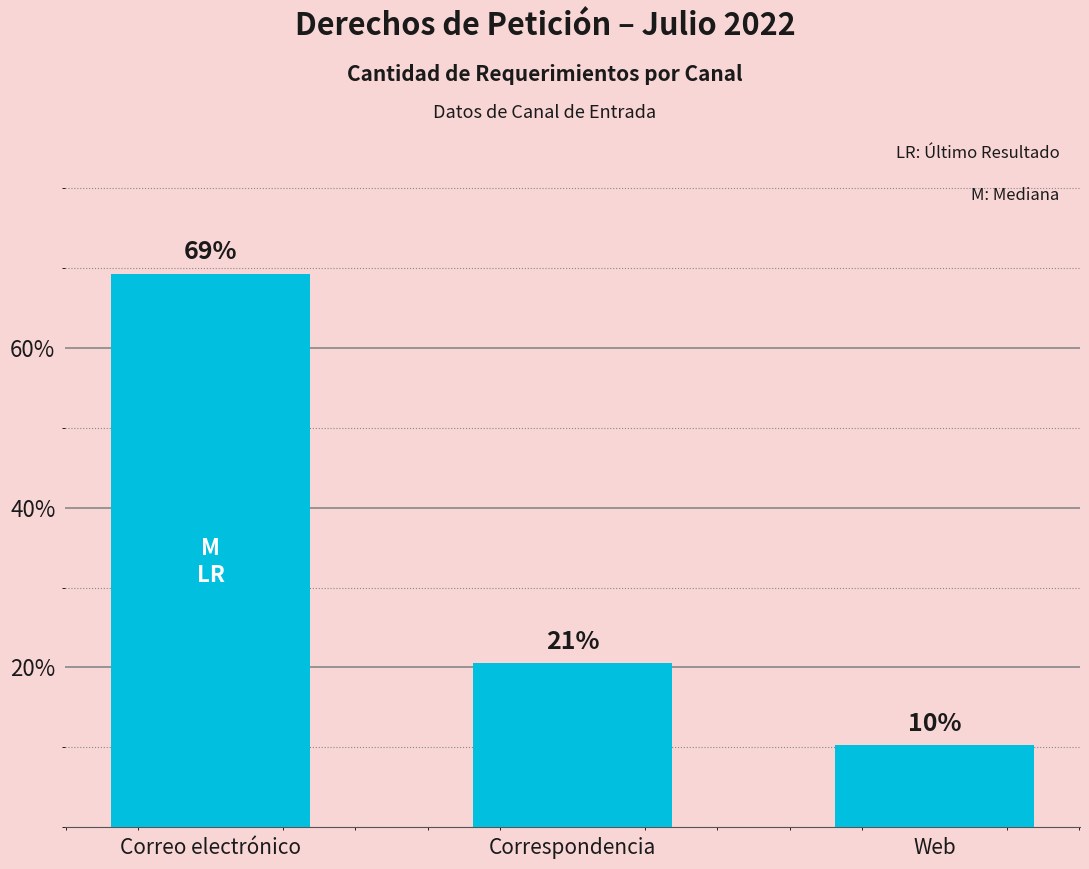

Reading right to left, what are all the values shown in this chart?

Web=10.3	Correspondencia=20.5	Correo electrónico=69.2